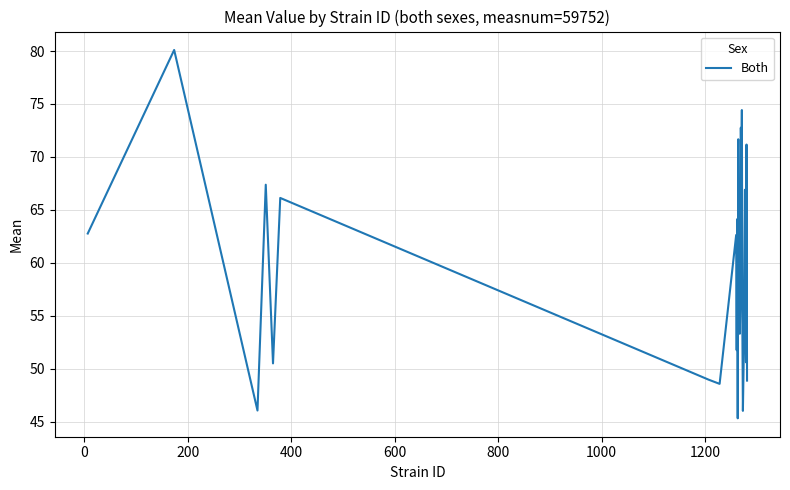

What is the greatest value displayed?

80.1